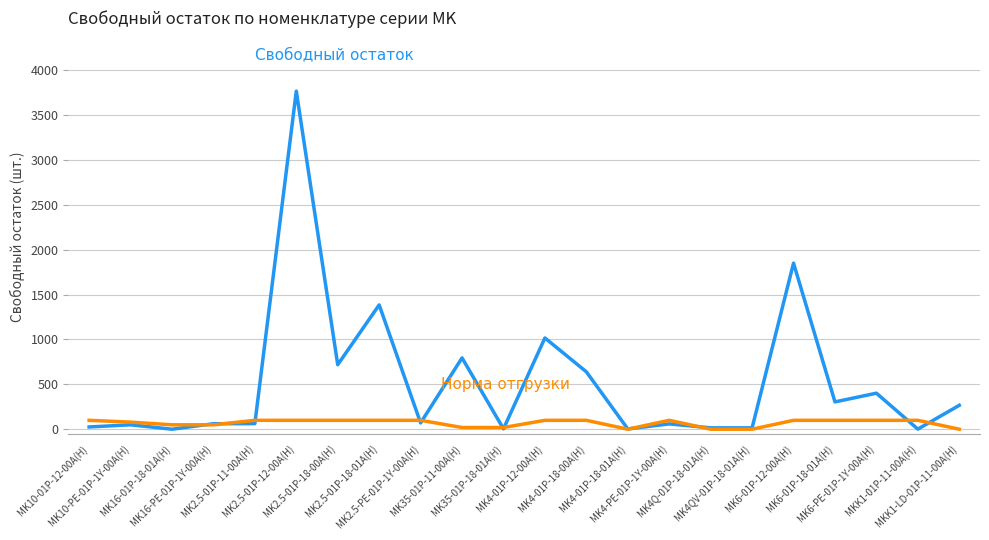

What is the greatest value displayed?

3765